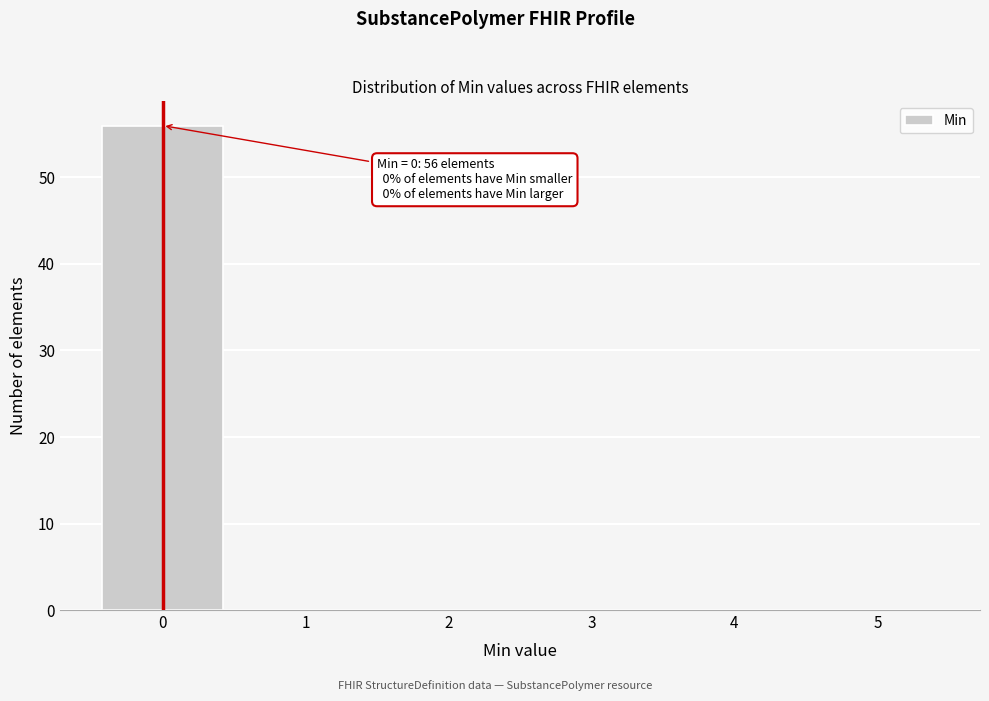

Reading right to left, extract all data points from this chart.

5=0	4=0	3=0	2=0	1=0	0=56